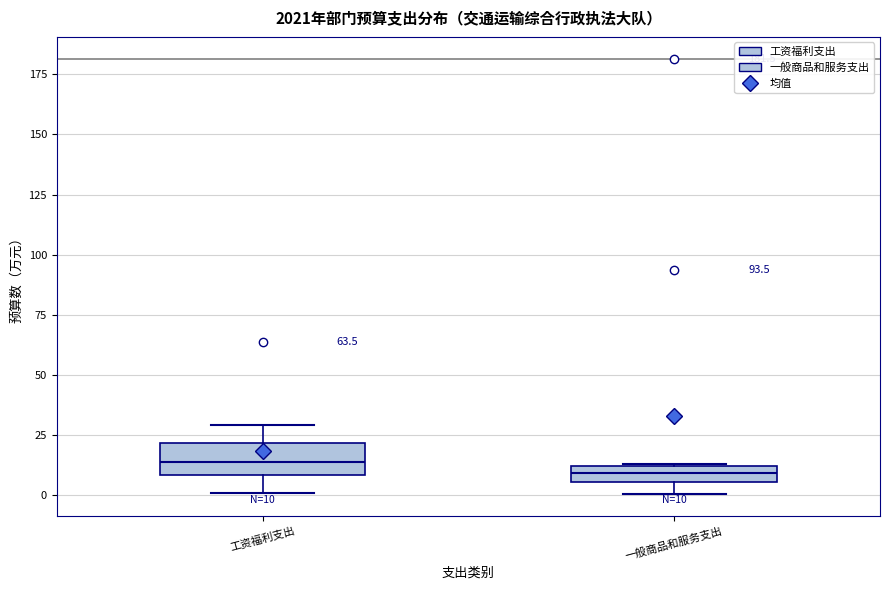

Which box is the tallest, from its lower edge to its upper edge?

工资福利支出